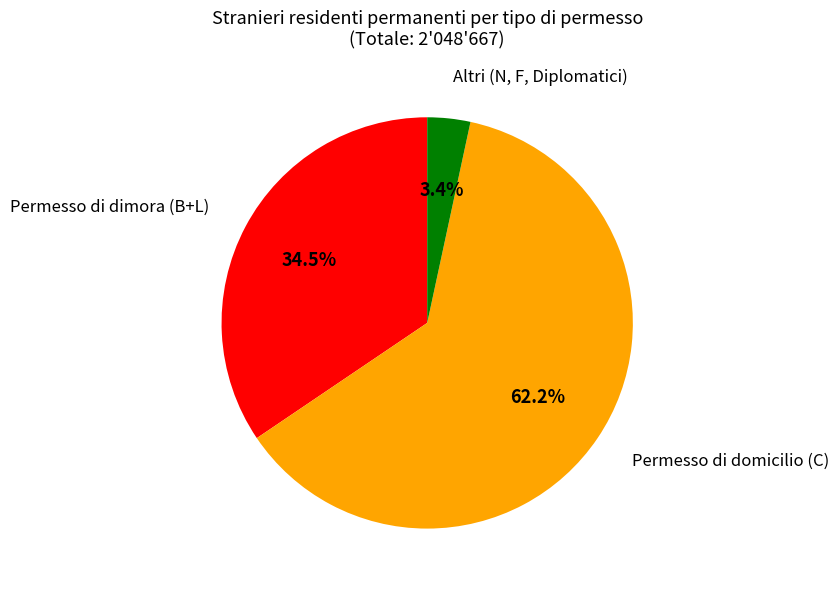

Is there a majority slice in this chart?

Yes